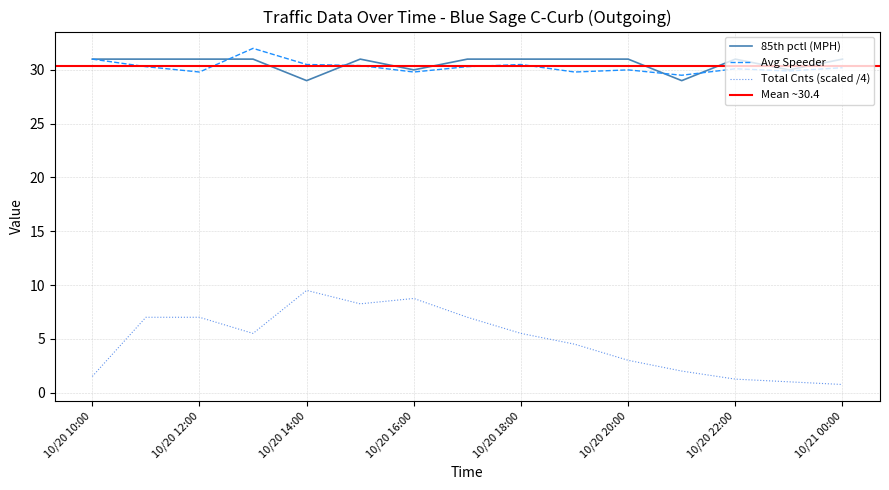

How many categories are shown in the chart?

15